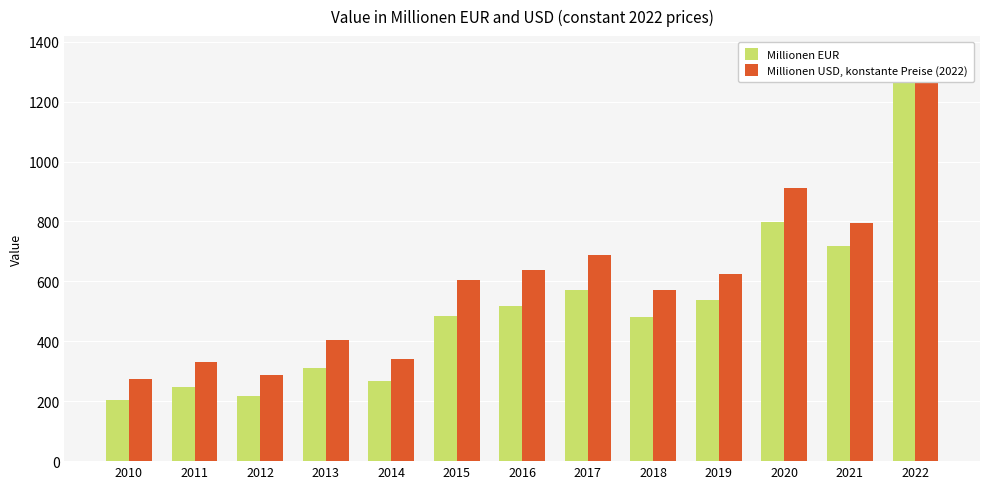

What is the spread (max minus min) of values at 2021?

76.9